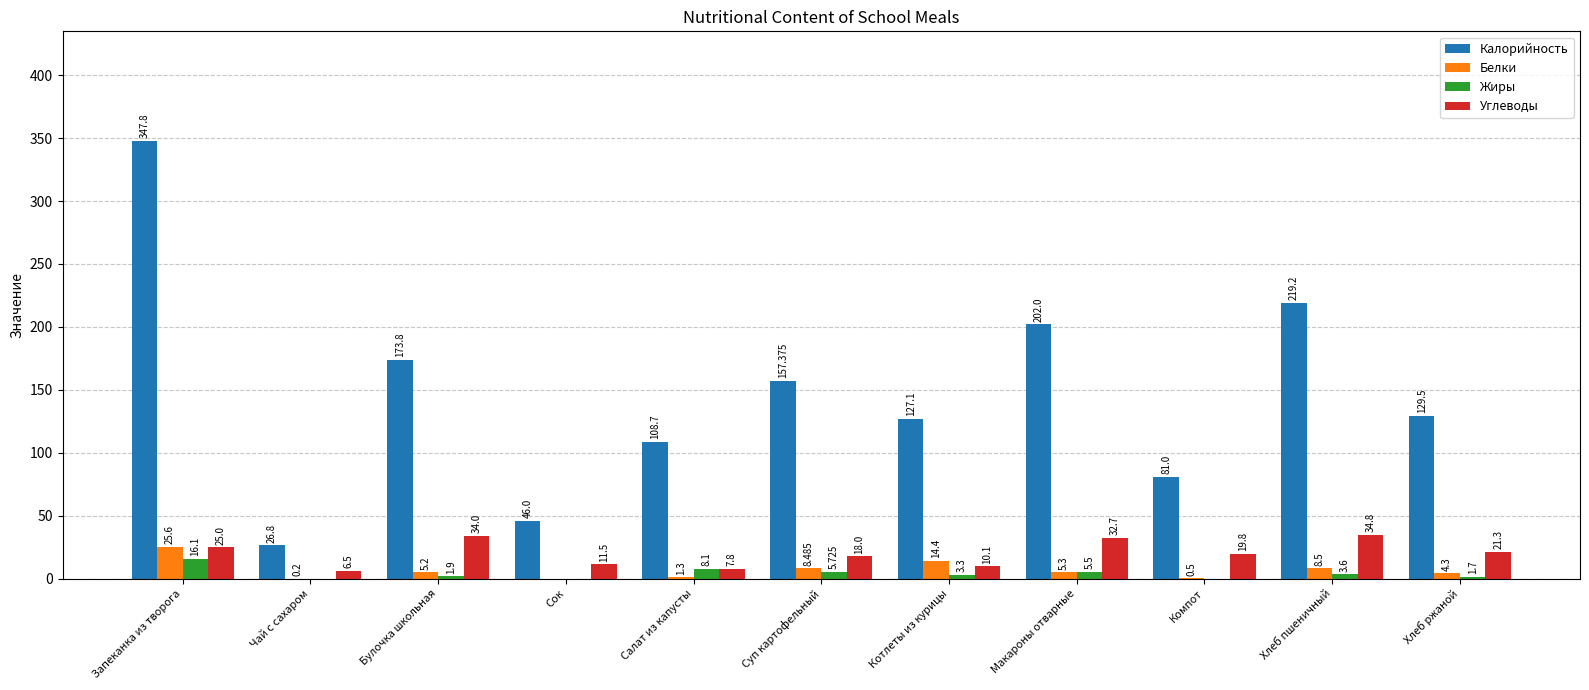

What is the spread (max minus min) of values at Чай с сахаром?

26.8